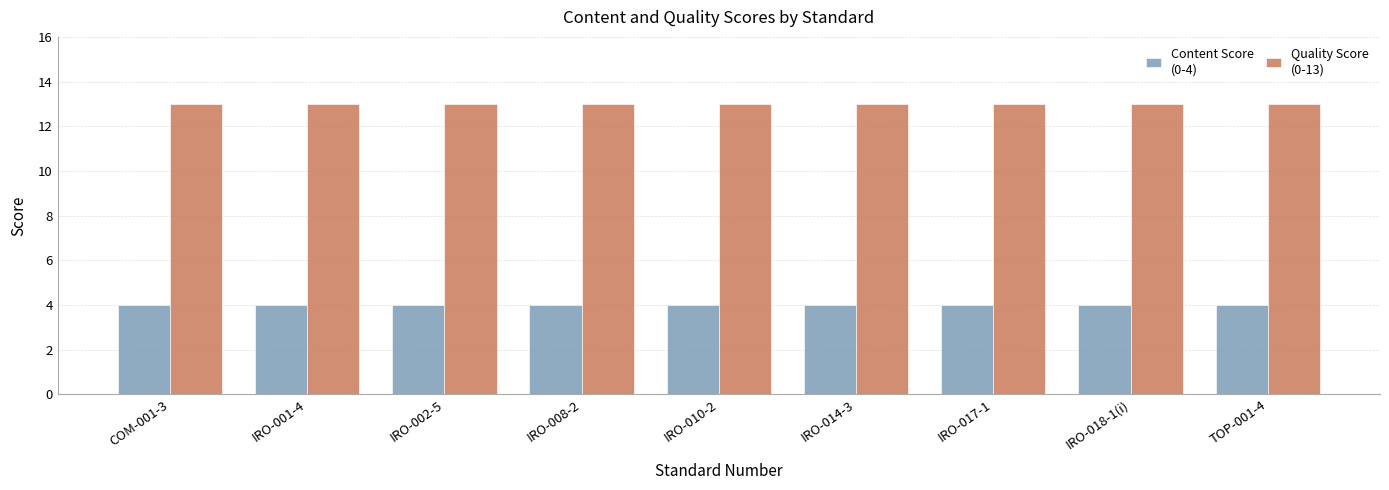

What is the difference between the highest and lowest values at IRO-018-1(i)?

9